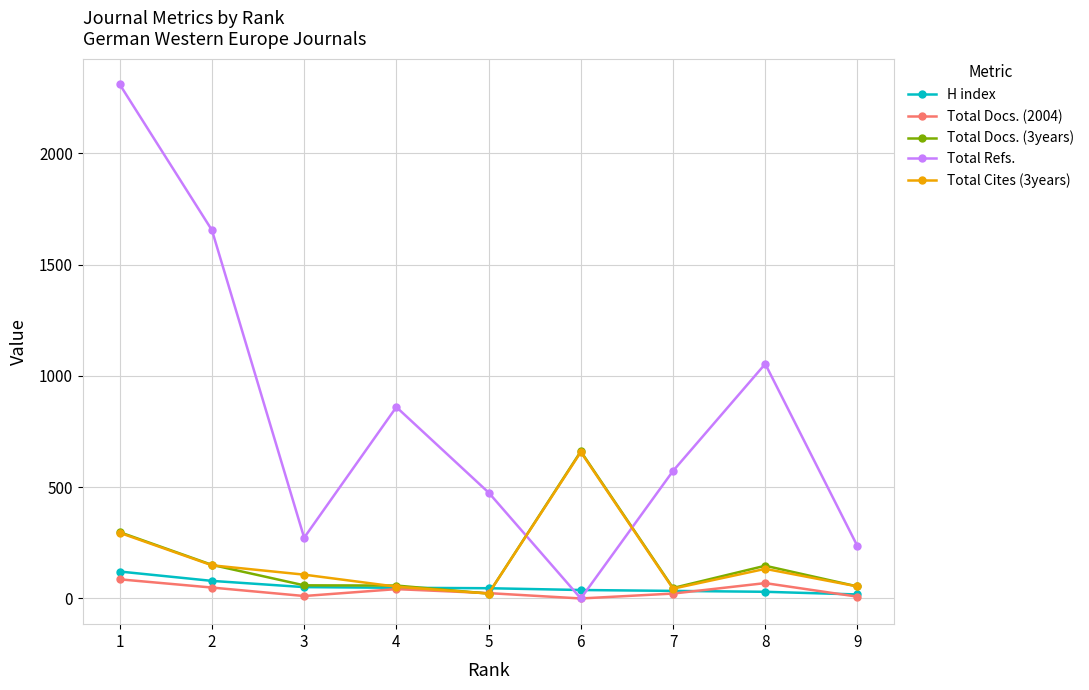

Which series has the largest range (max minus min)?

Total Refs.